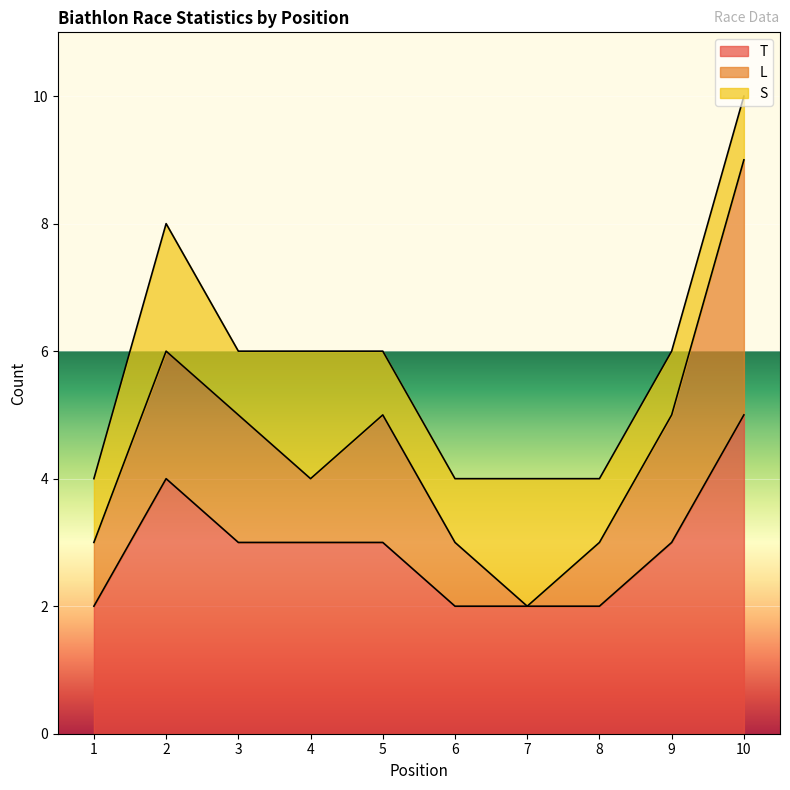

How many series are shown in this chart?

3